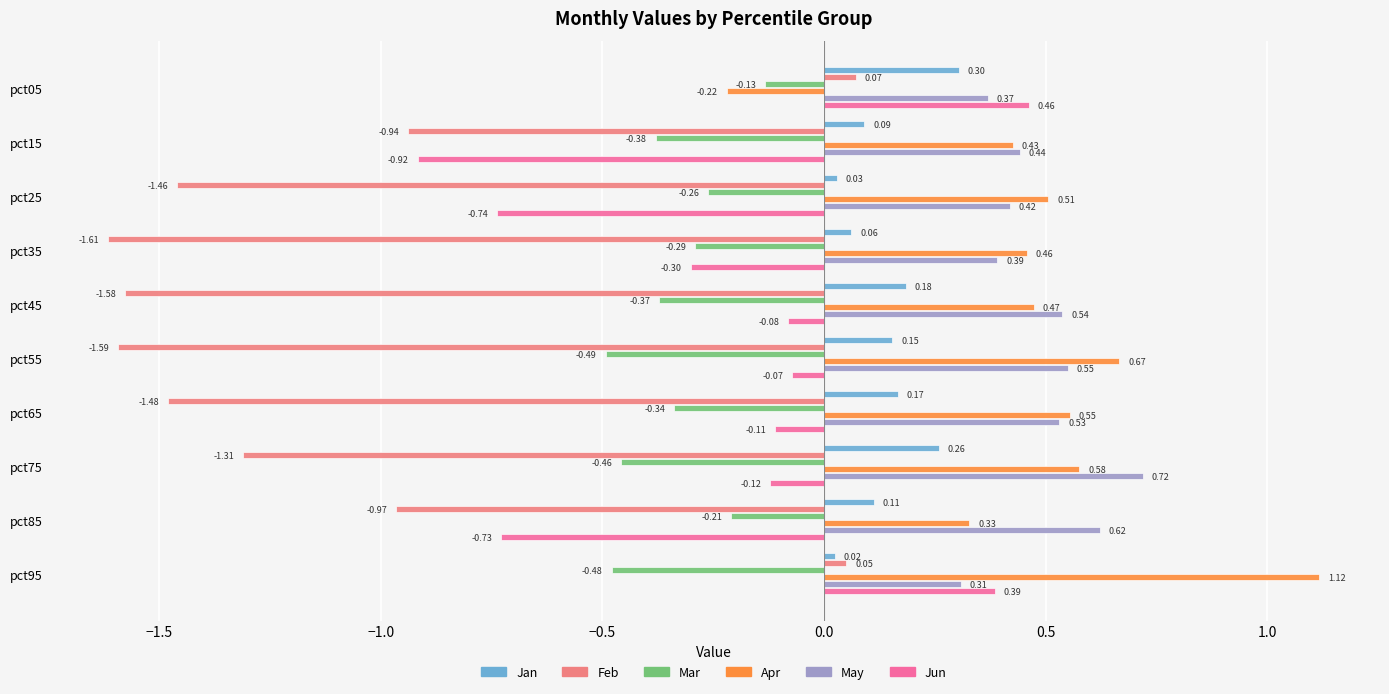

Is the value of Jun at pct45 greater than the value of Jan at pct45?

No